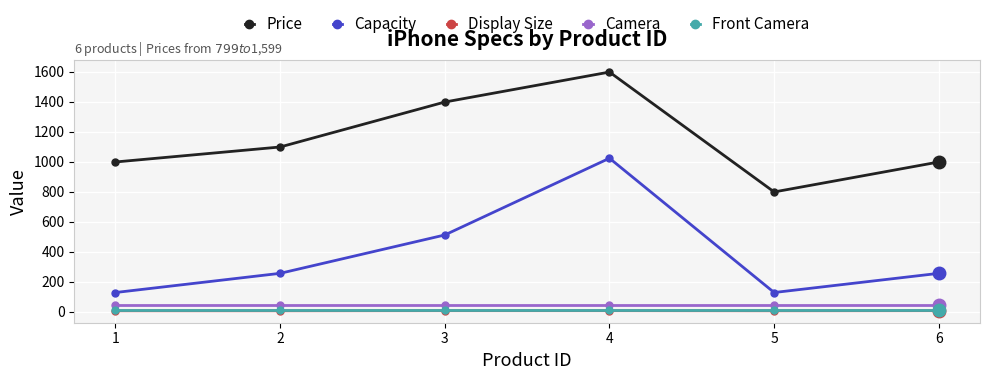

What is the lowest value of the Display Size series?

6.1